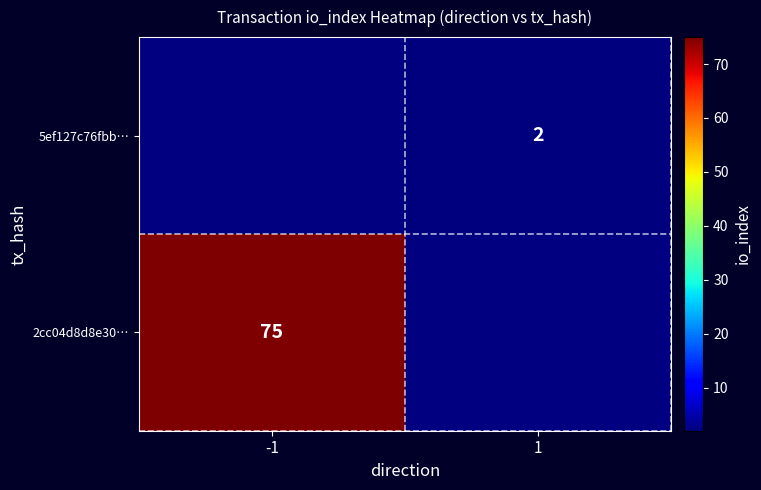

At how many categories does at least one series exceed 11?

1